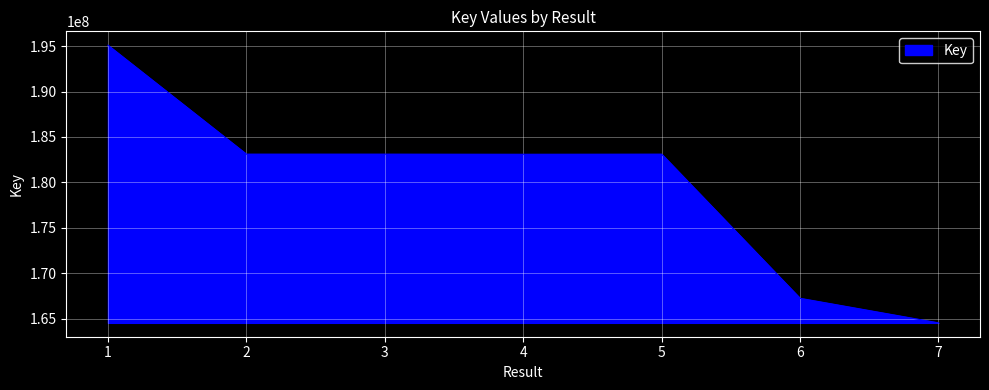

Count the number of categories in the chart.

7